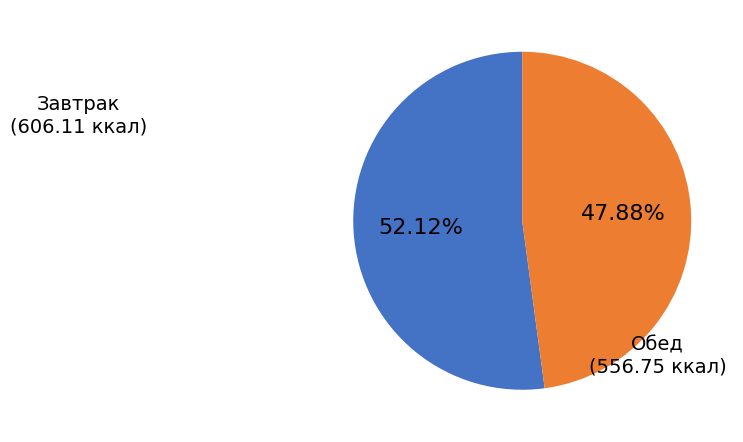

Is there a majority slice in this chart?

Yes